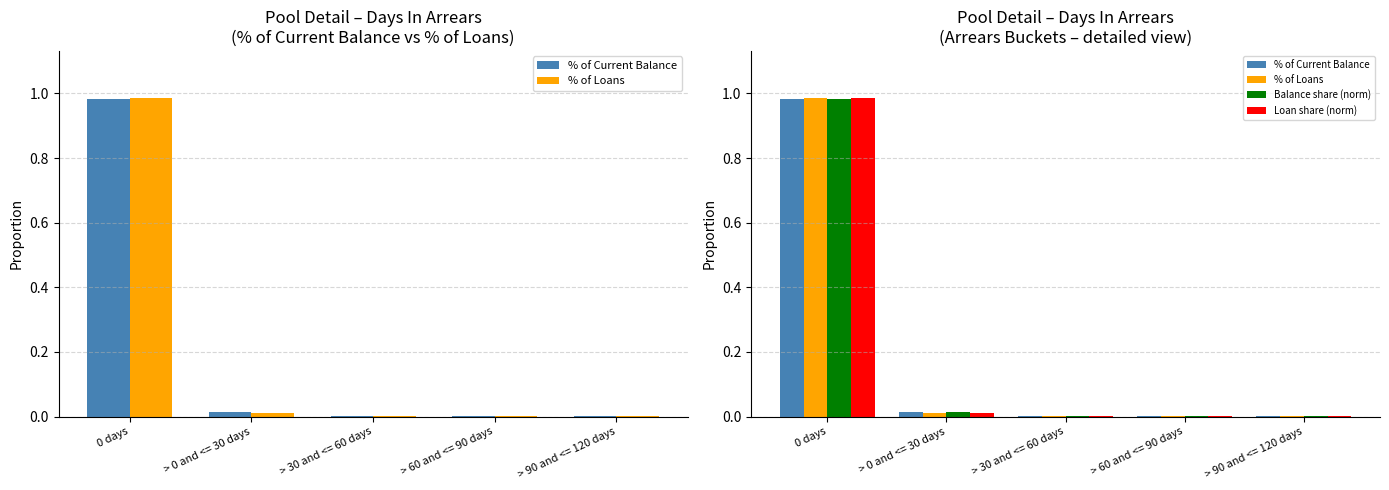

Rank the series by their maximum value, from highest to lowest.

% of Loans, Loan share (norm), % of Current Balance, Balance share (norm)